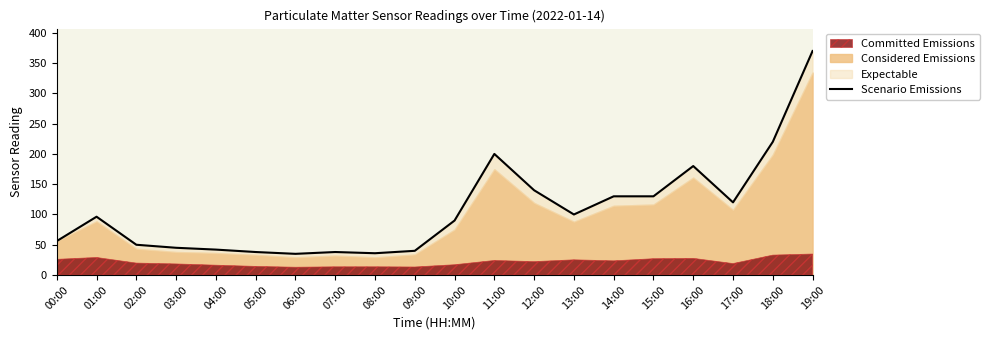

What is the label of the 2nd point from the right?

18:00